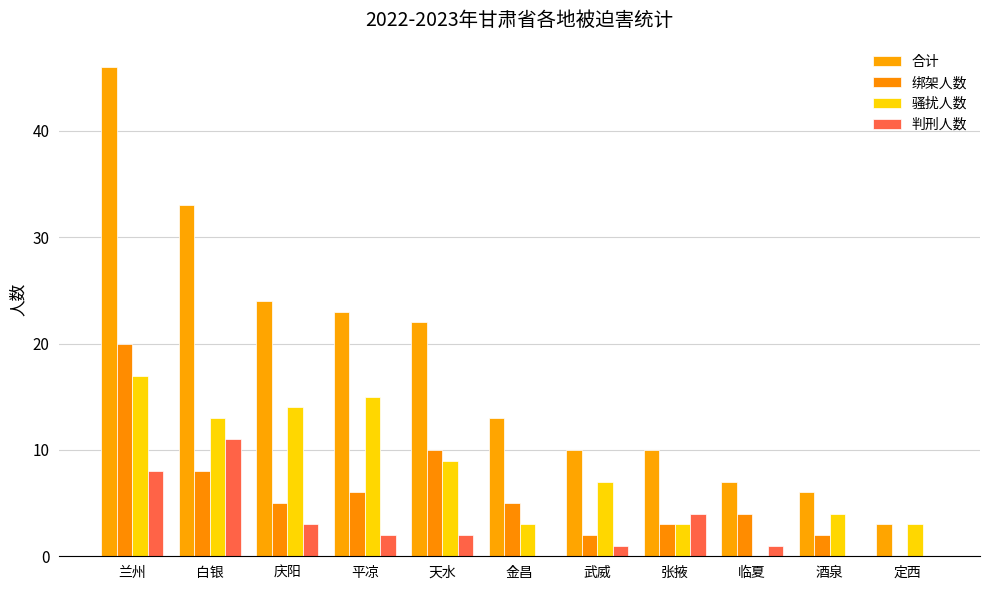

What is the difference between the second highest and minimum values in the 骚扰人数 series?

15